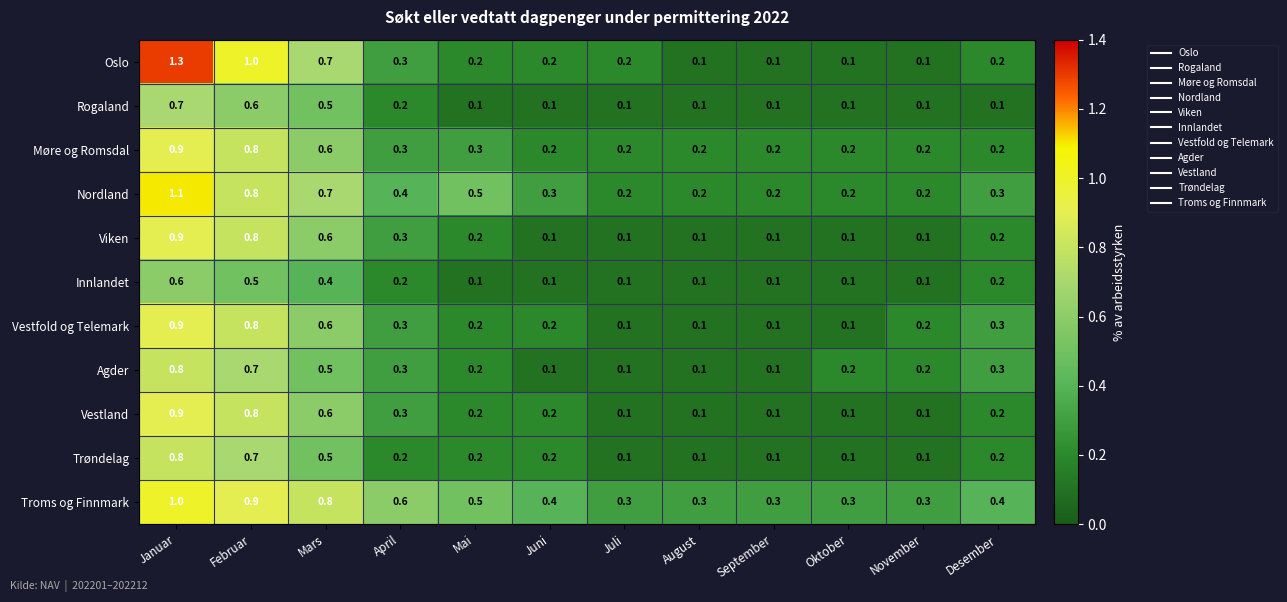

Which series has the widest spread of values?

Oslo